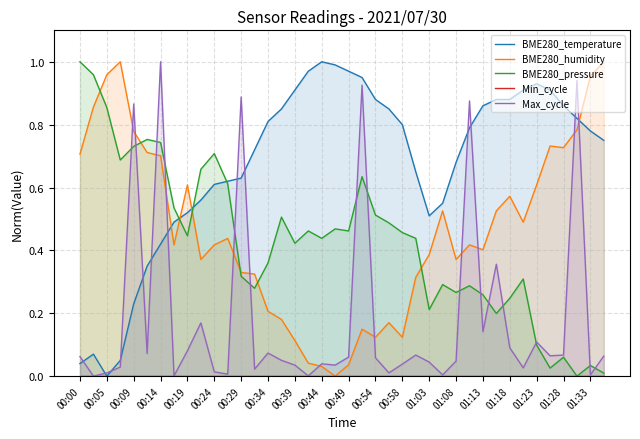

What are all the series names shown in the legend?

BME280_temperature, BME280_humidity, BME280_pressure, Min_cycle, Max_cycle